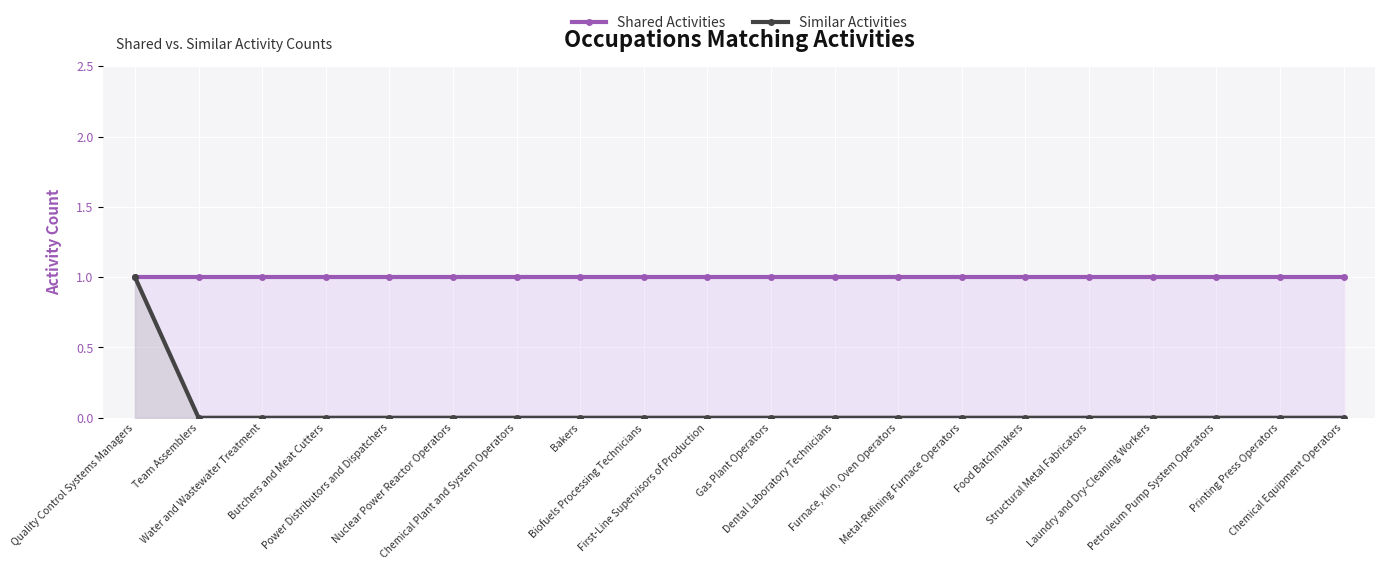

Reading left to right, what are all the values shown in this chart?

Shared Activities: Quality Control Systems Managers=1	Team Assemblers=1	Water and Wastewater Treatment=1	Butchers and Meat Cutters=1	Power Distributors and Dispatchers=1	Nuclear Power Reactor Operators=1	Chemical Plant and System Operators=1	Bakers=1	Biofuels Processing Technicians=1	First-Line Supervisors of Production=1	Gas Plant Operators=1	Dental Laboratory Technicians=1	Furnace, Kiln, Oven Operators=1	Metal-Refining Furnace Operators=1	Food Batchmakers=1	Structural Metal Fabricators=1	Laundry and Dry-Cleaning Workers=1	Petroleum Pump System Operators=1	Printing Press Operators=1	Chemical Equipment Operators=1
Similar Activities: Quality Control Systems Managers=1	Team Assemblers=0	Water and Wastewater Treatment=0	Butchers and Meat Cutters=0	Power Distributors and Dispatchers=0	Nuclear Power Reactor Operators=0	Chemical Plant and System Operators=0	Bakers=0	Biofuels Processing Technicians=0	First-Line Supervisors of Production=0	Gas Plant Operators=0	Dental Laboratory Technicians=0	Furnace, Kiln, Oven Operators=0	Metal-Refining Furnace Operators=0	Food Batchmakers=0	Structural Metal Fabricators=0	Laundry and Dry-Cleaning Workers=0	Petroleum Pump System Operators=0	Printing Press Operators=0	Chemical Equipment Operators=0